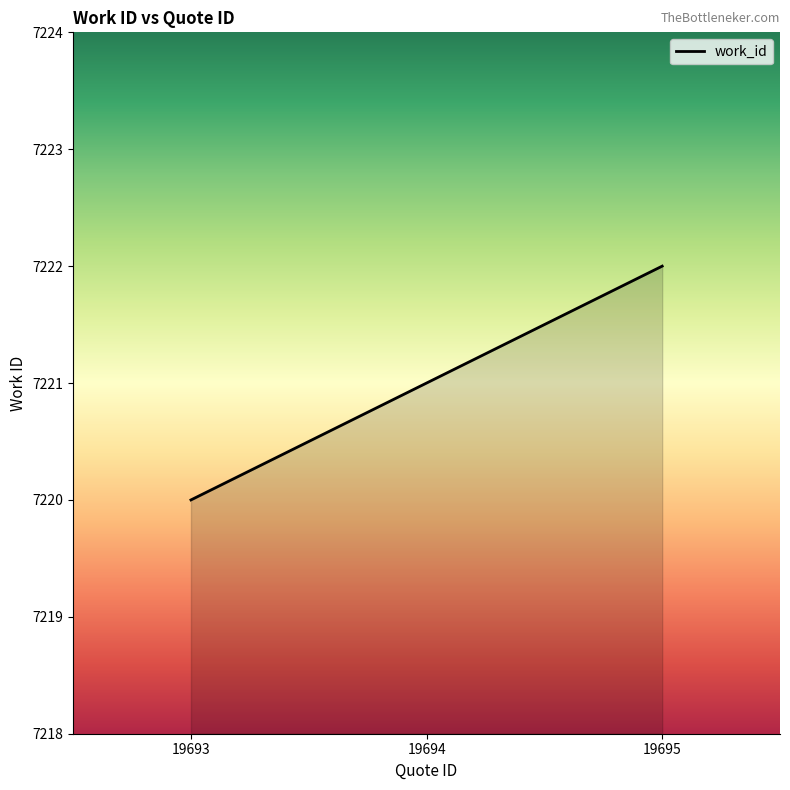

Does the chart have visible grid lines?

No